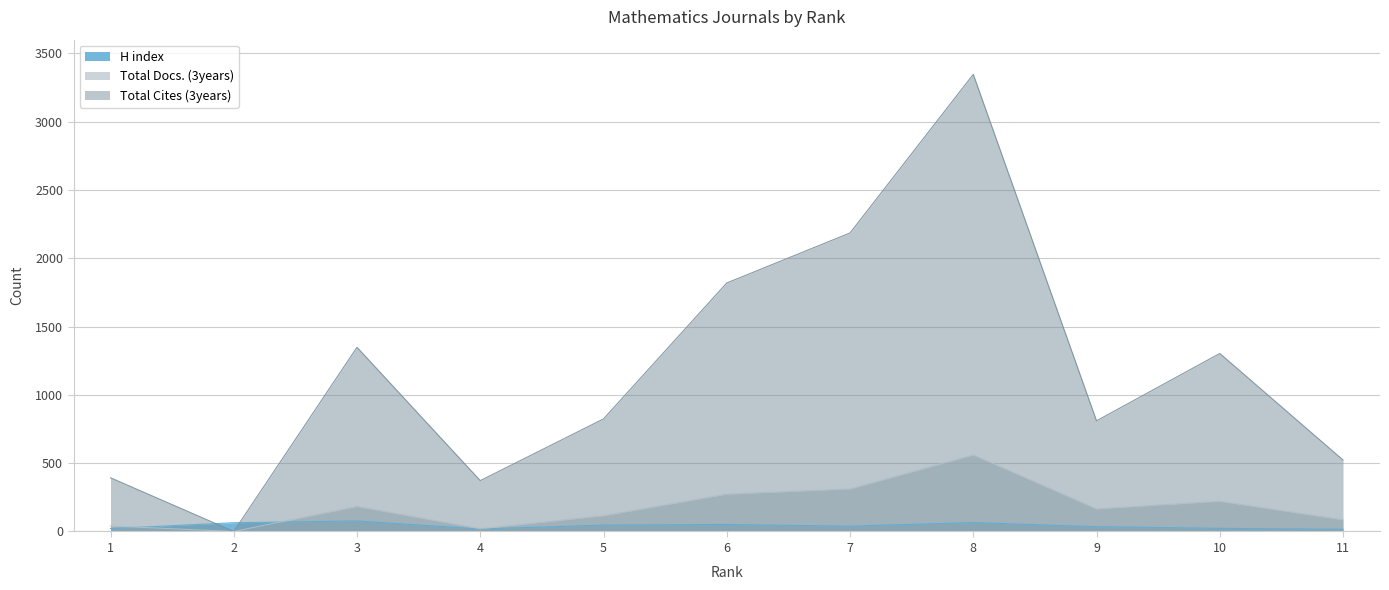

How many lines are shown in the chart?

3